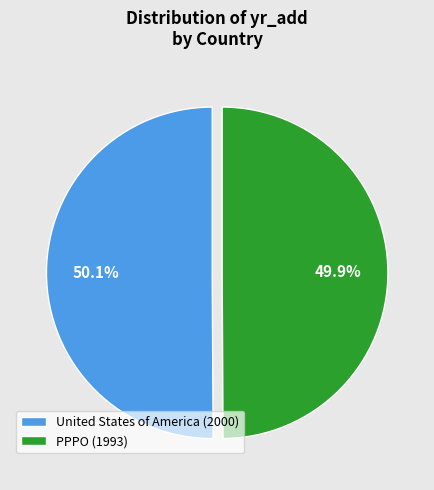

How many segments does this pie chart have?

2